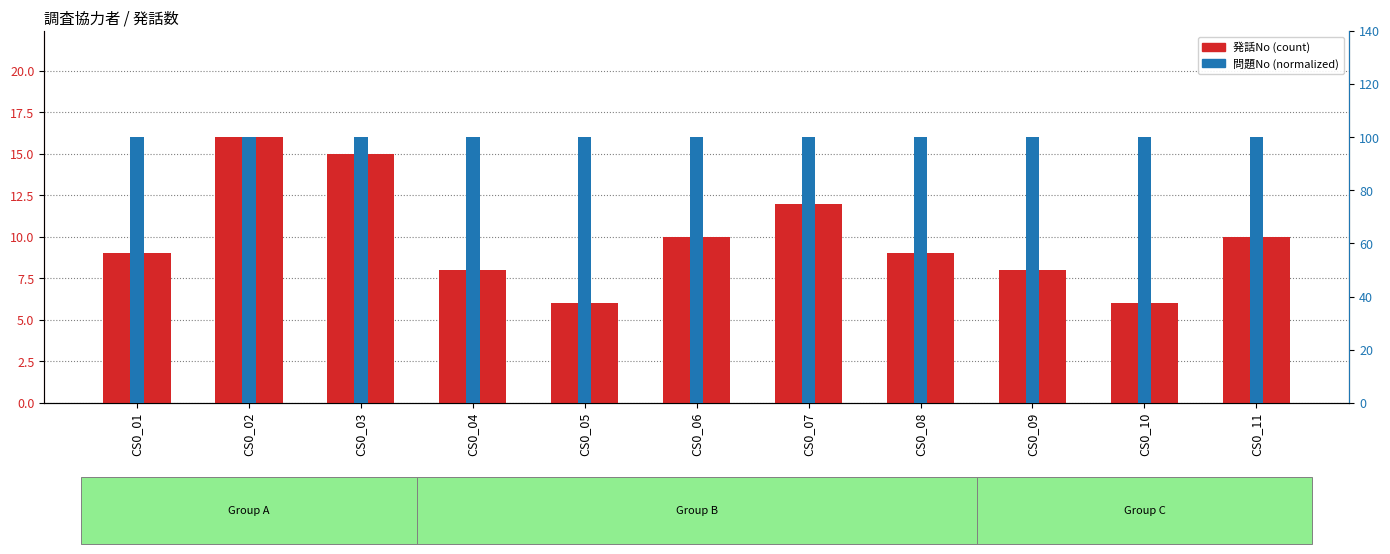

What is the maximum value for 発話No (count)?

16